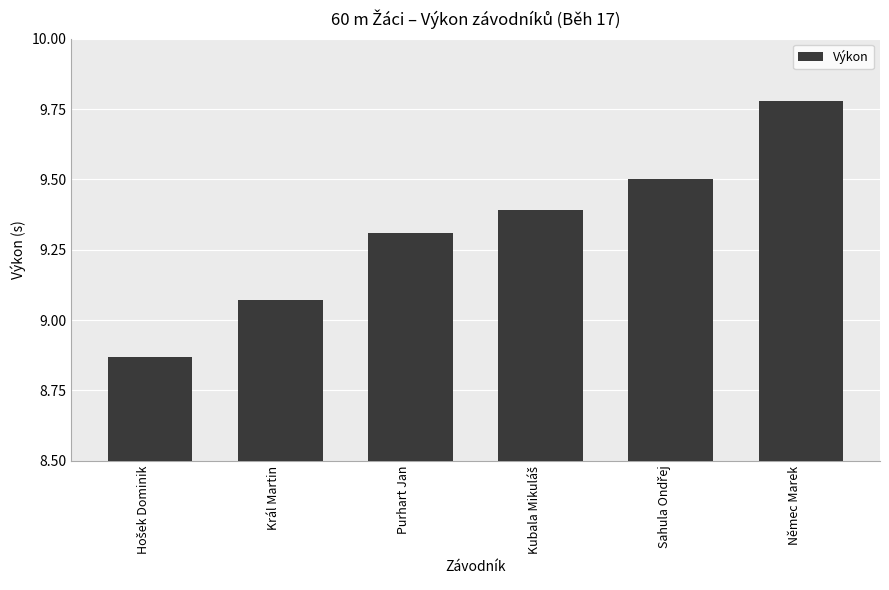

What is the ratio of the value at Němec Marek to the value at Král Martin?

1.1